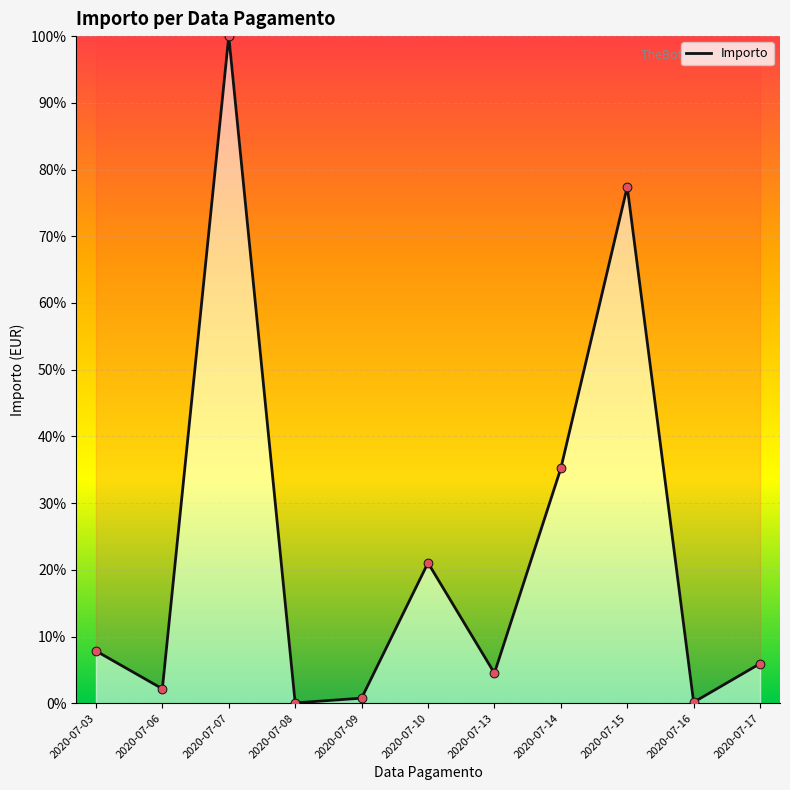

What is the change in value from 2020-07-14 to 2020-07-17?

-29.3